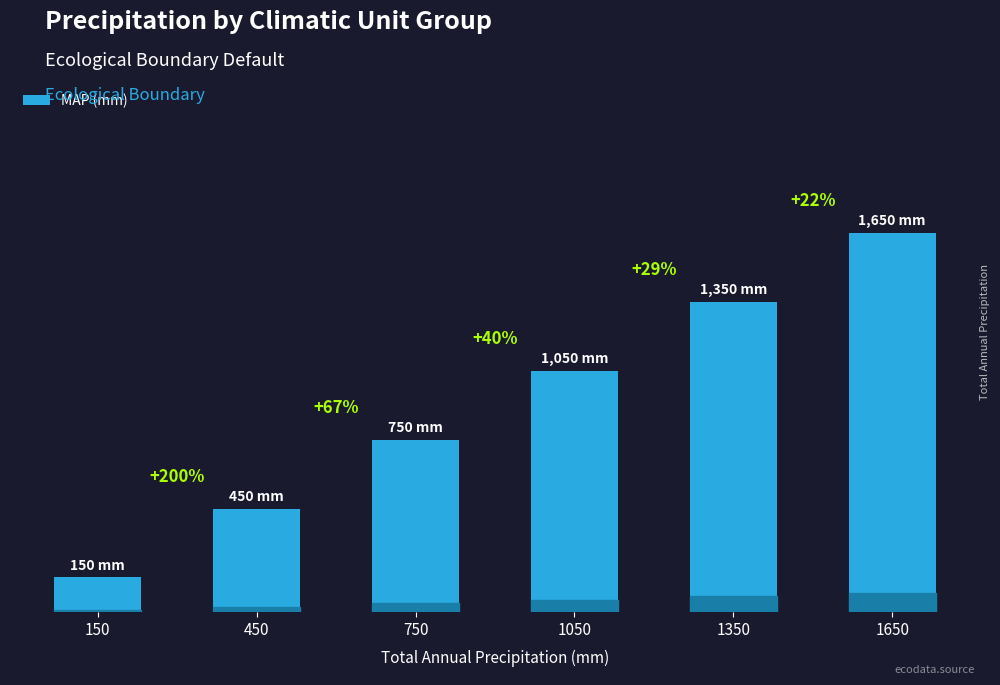

Are the bars horizontal?

No